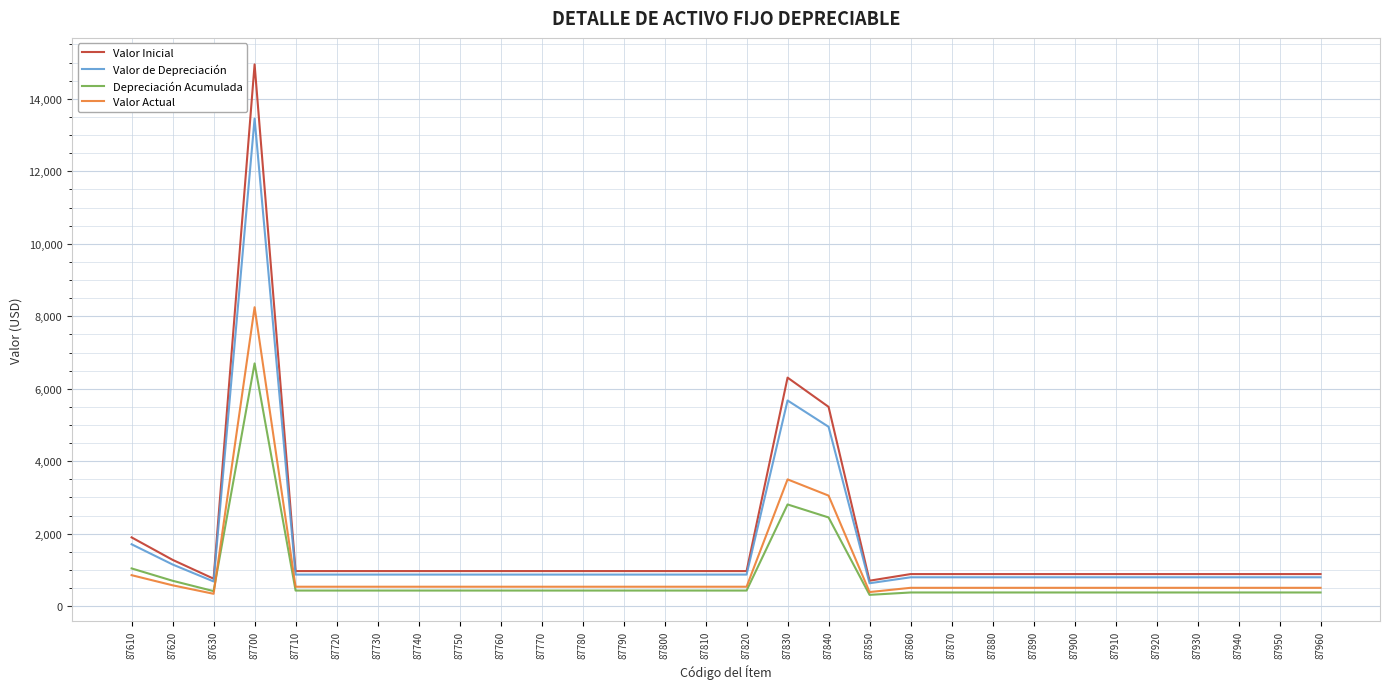

What is the approximate value of Valor Actual at 87760?

537.5